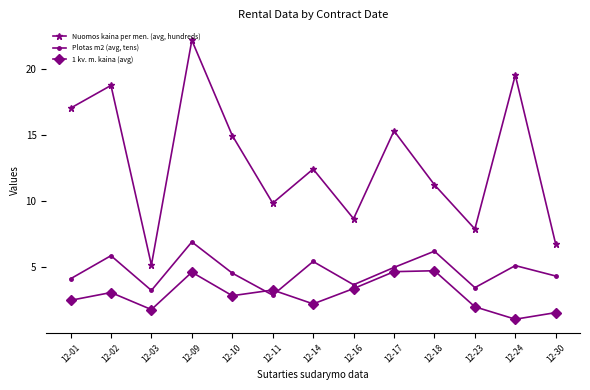

The value of Nuomos kaina per men. (avg, hundreds) at 12-09 is 22.2. True or false?

True